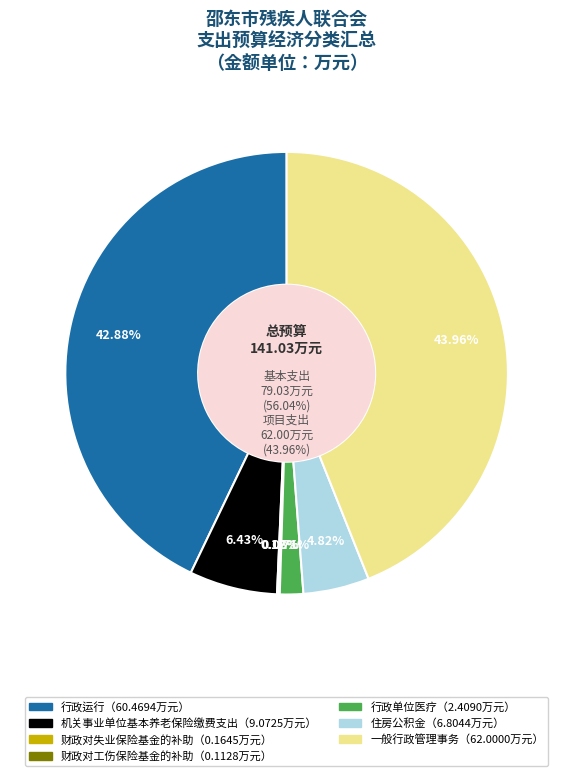

Does any single category account for the majority?

No